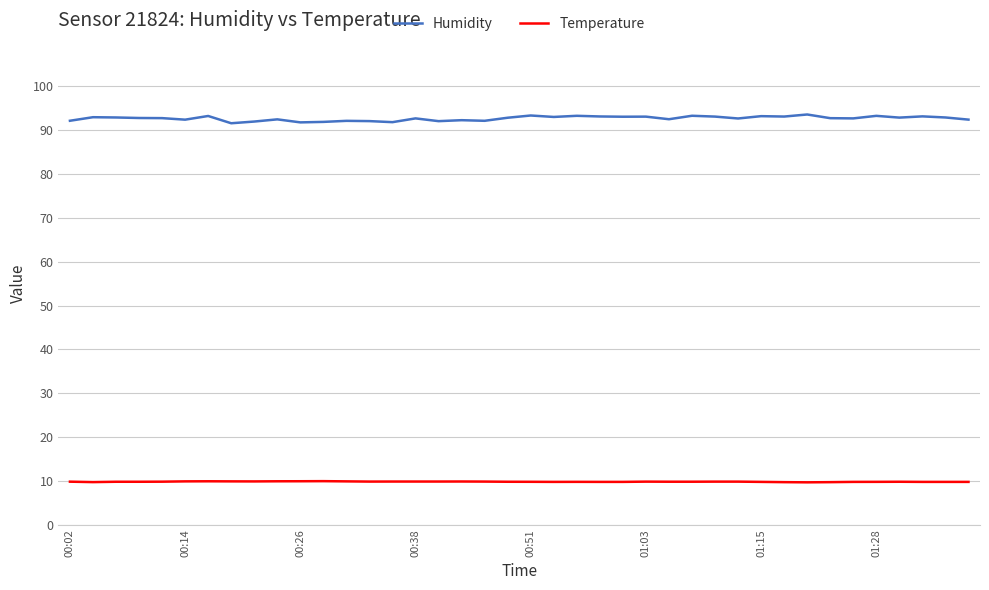

True or false: Humidity has more than 2 points higher than both neighbors.

True